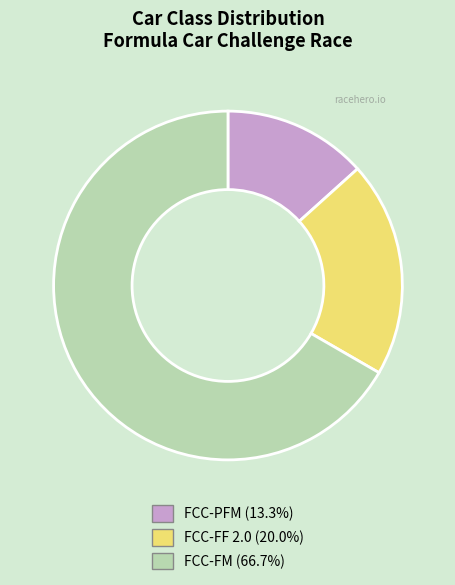

True or false: FCC-PFM accounts for 1% of the total.

False